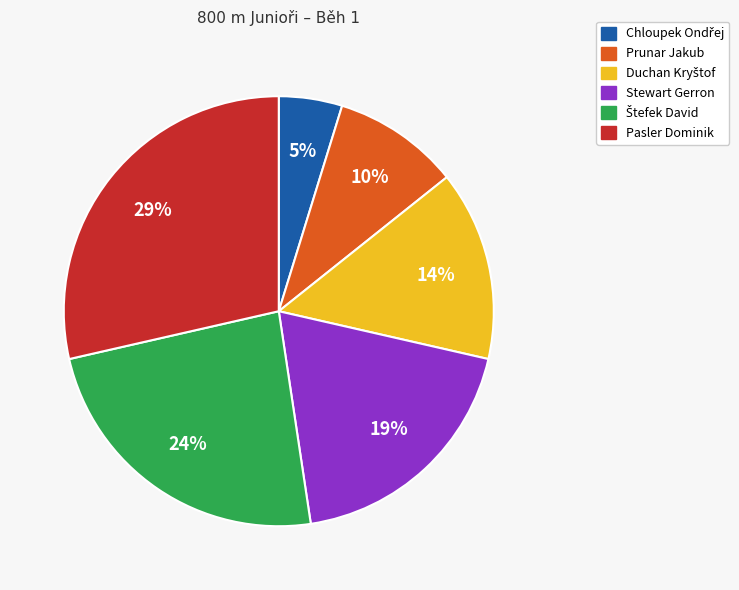

The Pasler Dominik slice represents 19% of the pie. True or false?

False